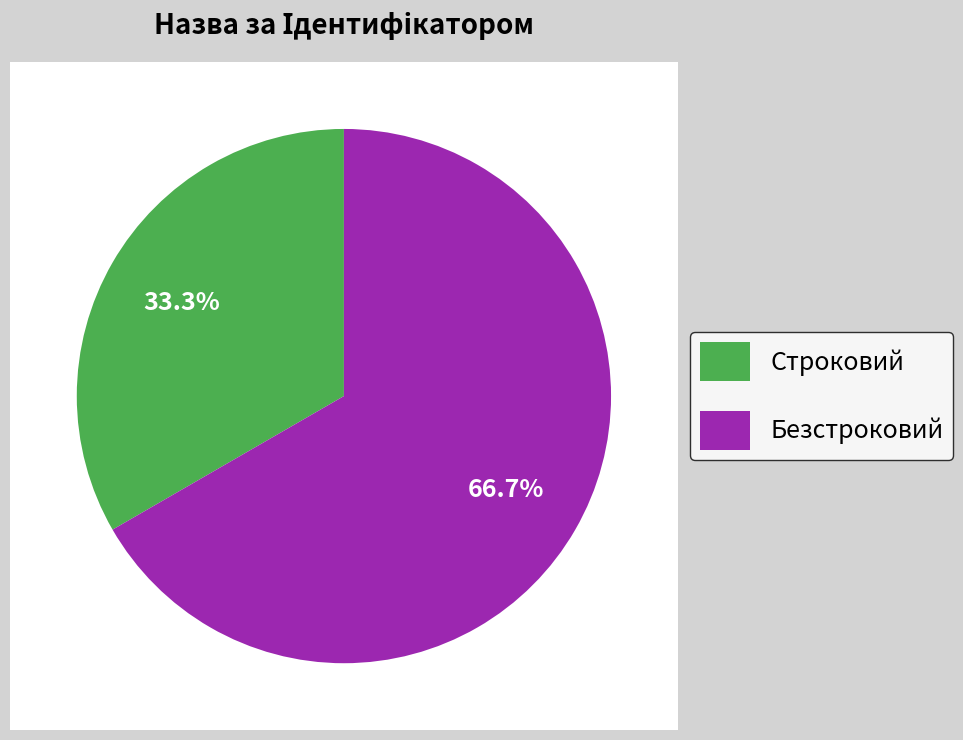

To the nearest percent, what percentage of the pie is Безстроковий?

67%